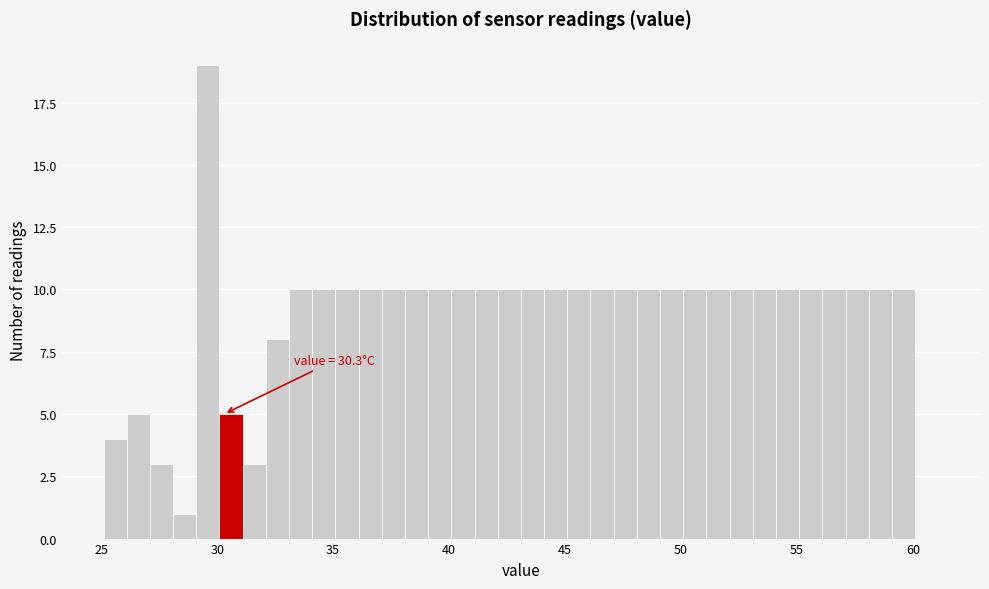

Read against the x-axis, roughly where is the centre of the tallest bar?

29.5